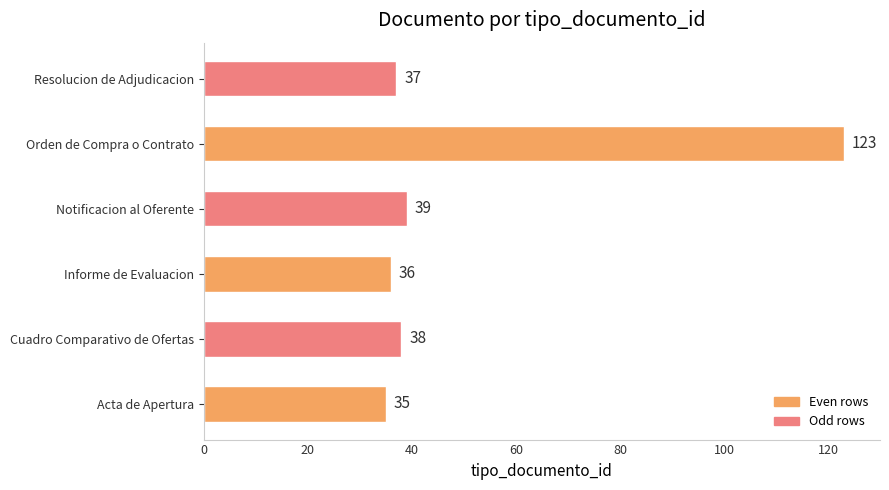

At which label is the value closest to 79?

Notificacion al Oferente